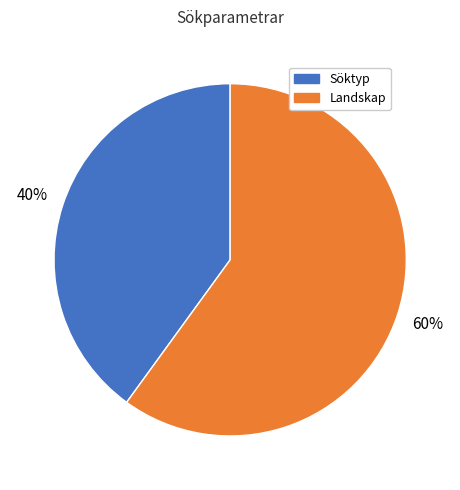

Combined, do Söktyp and Landskap account for over 50%?

Yes